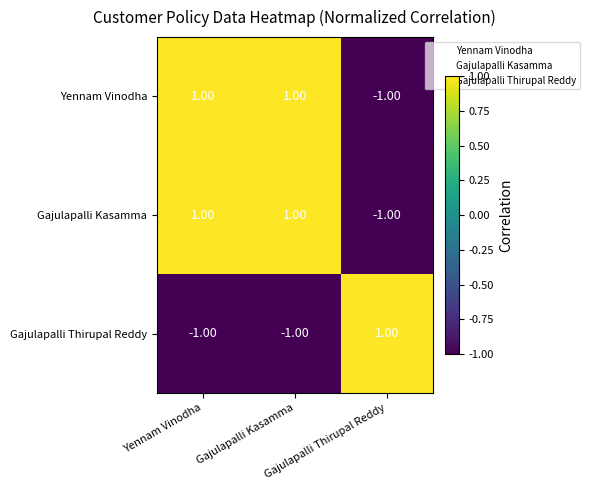

Which has a higher value, Gajulapalli Thirupal Reddy or Gajulapalli Kasamma?

Gajulapalli Kasamma